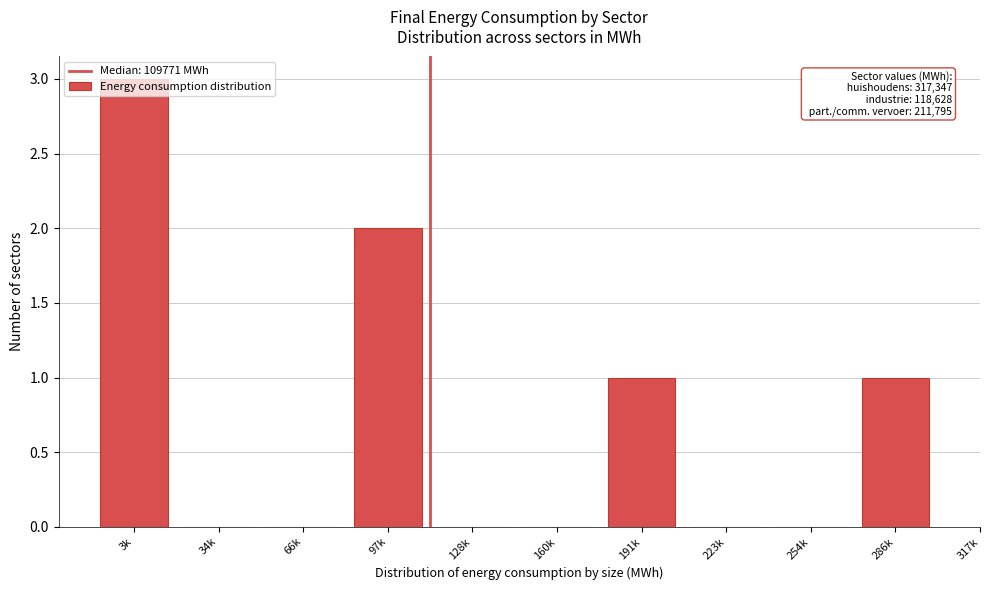

Between 3k and 286k, which is larger?

3k